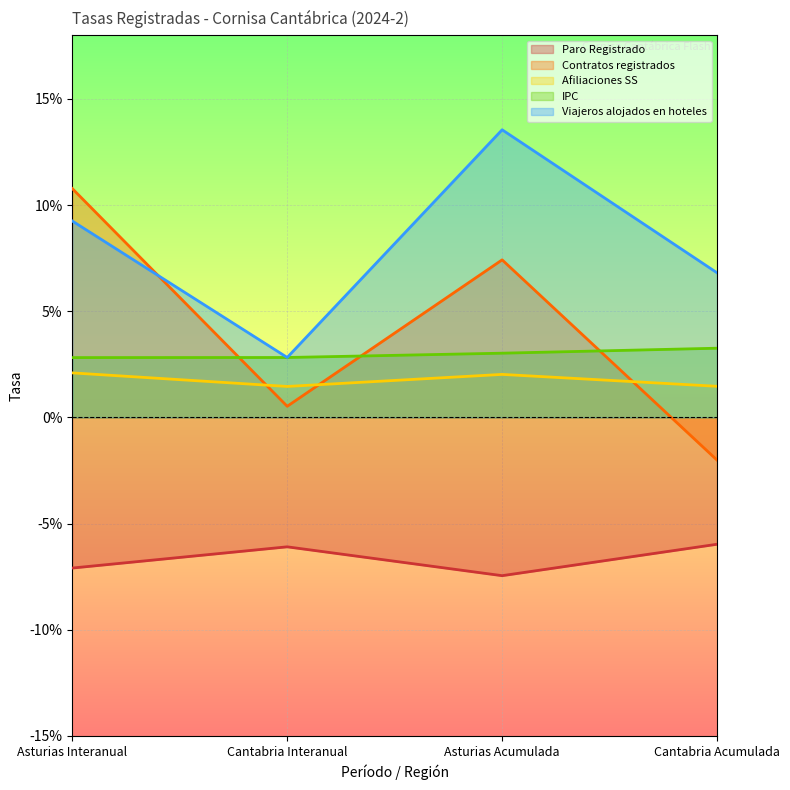

What are all the series names shown in the legend?

Paro Registrado, Contratos registrados, Afiliaciones SS, IPC, Viajeros alojados en hoteles